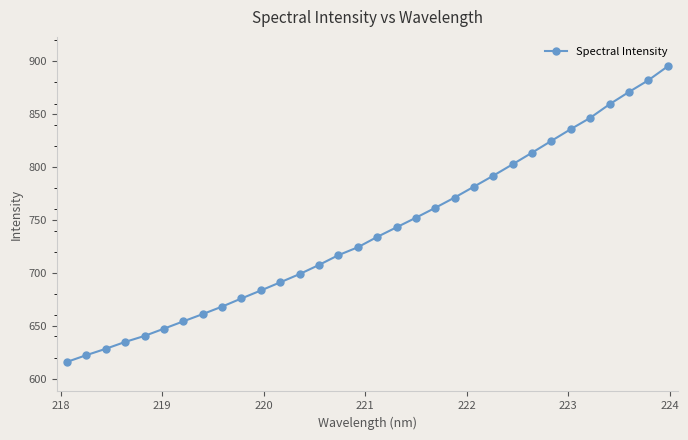

What is the average value?

738.6